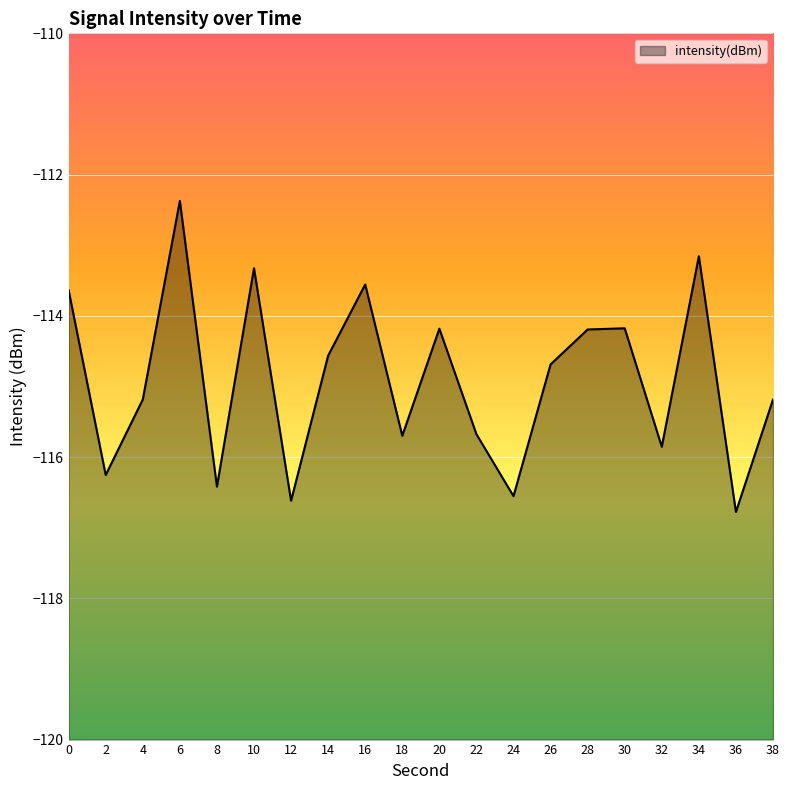

At which category does the chart reach its minimum across all series?

36